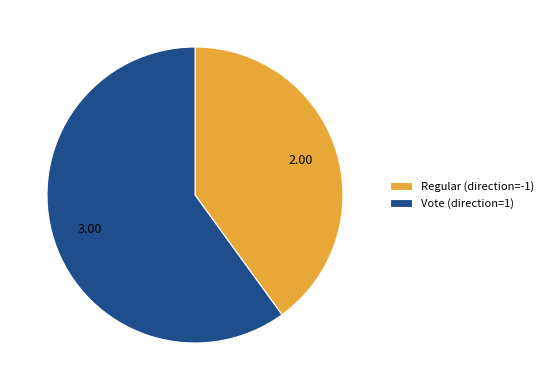

The Vote (direction=1) slice represents 68% of the pie. True or false?

False